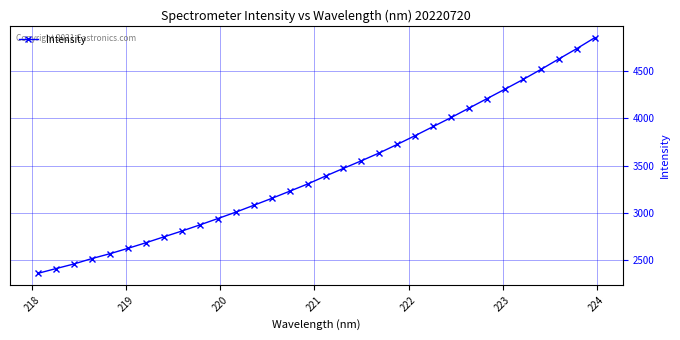

What is the smallest value displayed?

2362.4